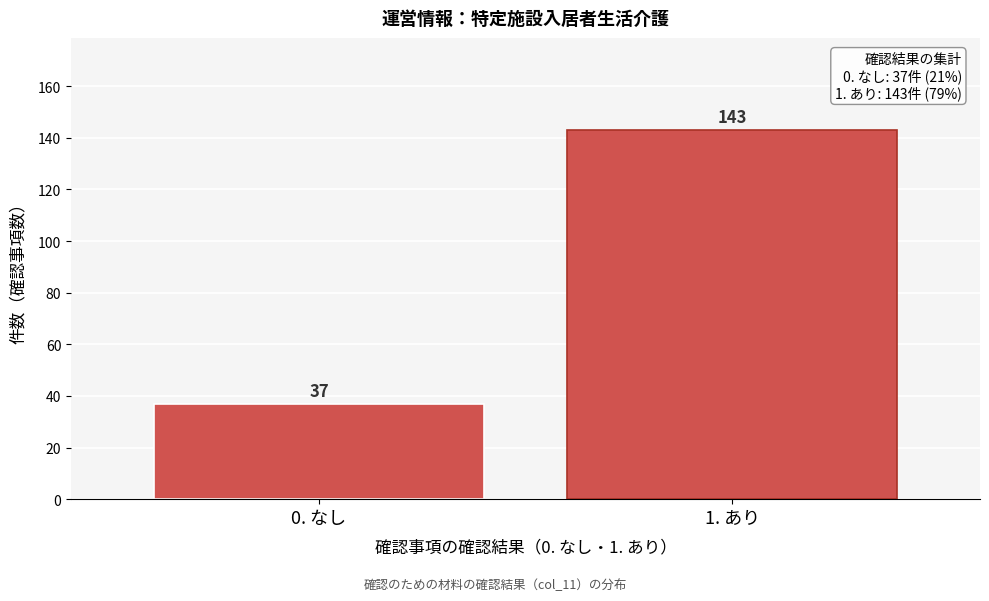

Reading left to right, extract all data points from this chart.

37	143